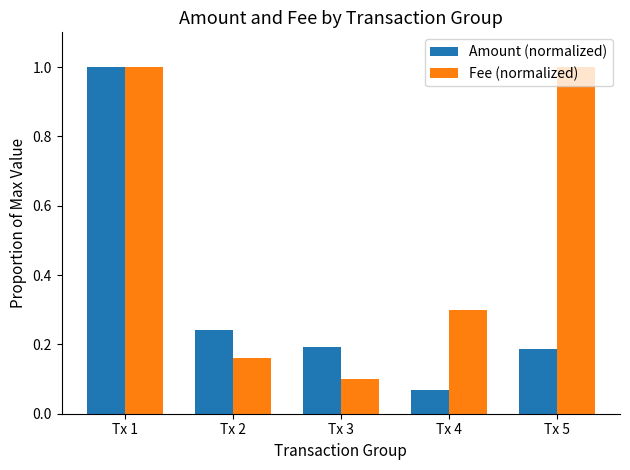

True or false: Amount (normalized) has a value of 1.0 at Tx 1.

True